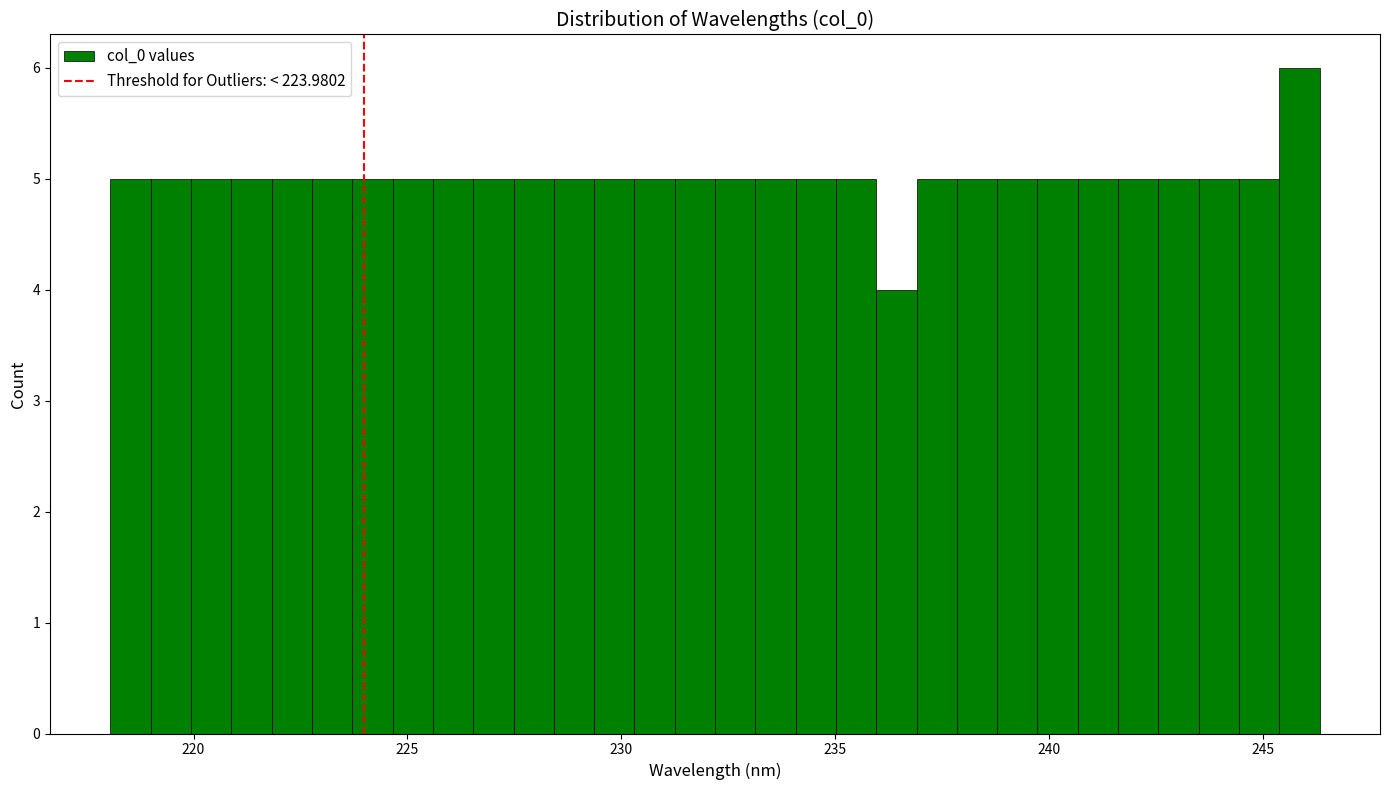

Around what value on the x-axis is the tallest bar? Give the approximate position of its centre, as read against the axis.

246.0